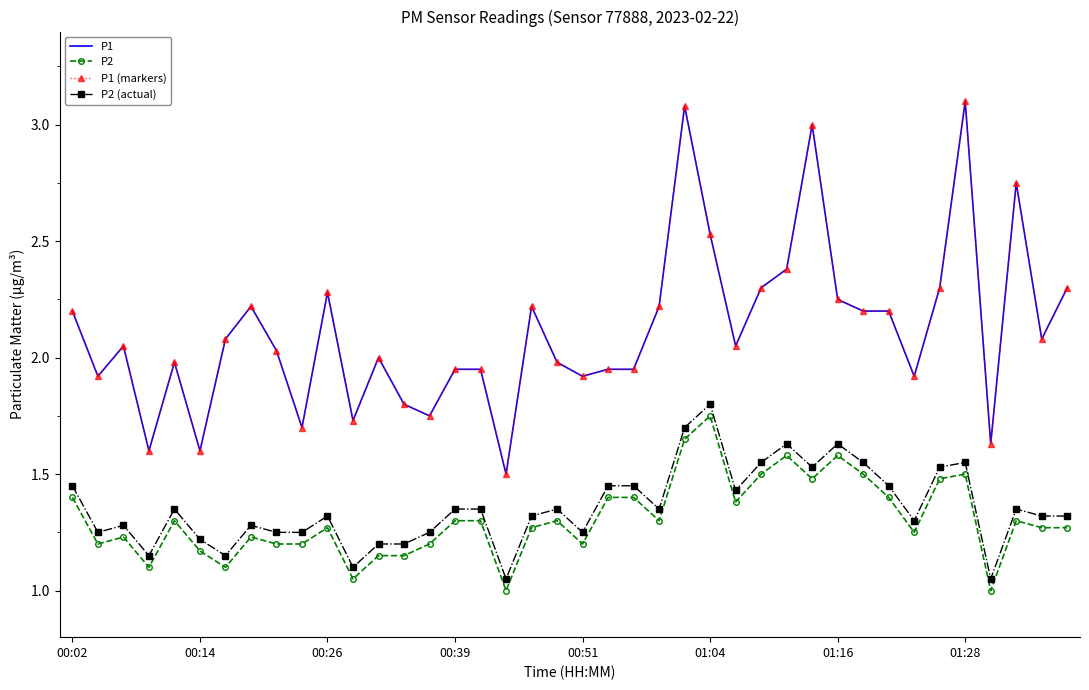

Which series has the widest spread of values?

P1